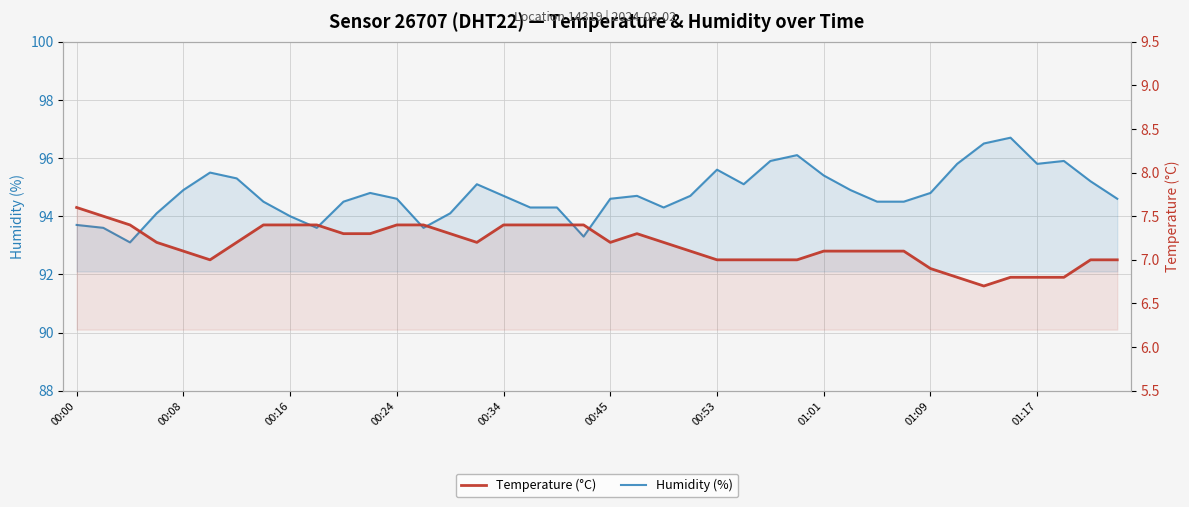

The Humidity (%) series shows 151.8 at 35. True or false?

False